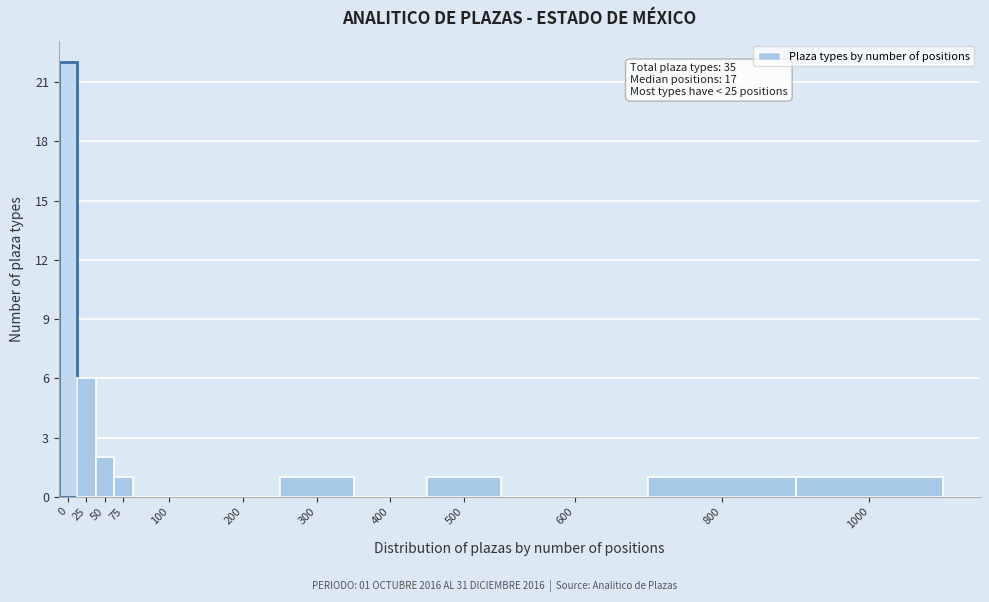

Reading left to right, list all the values displayed in this chart.

0=22	25=6	50=2	75=1	100=0	200=0	300=1	400=0	500=1	600=0	800=1	1000=1